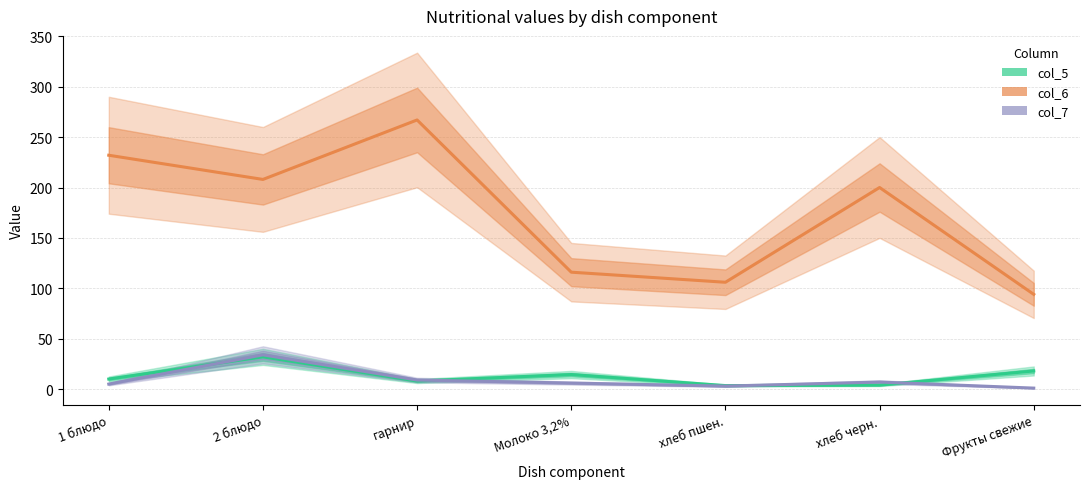

What are all the series names shown in the legend?

col_5, col_6, col_7